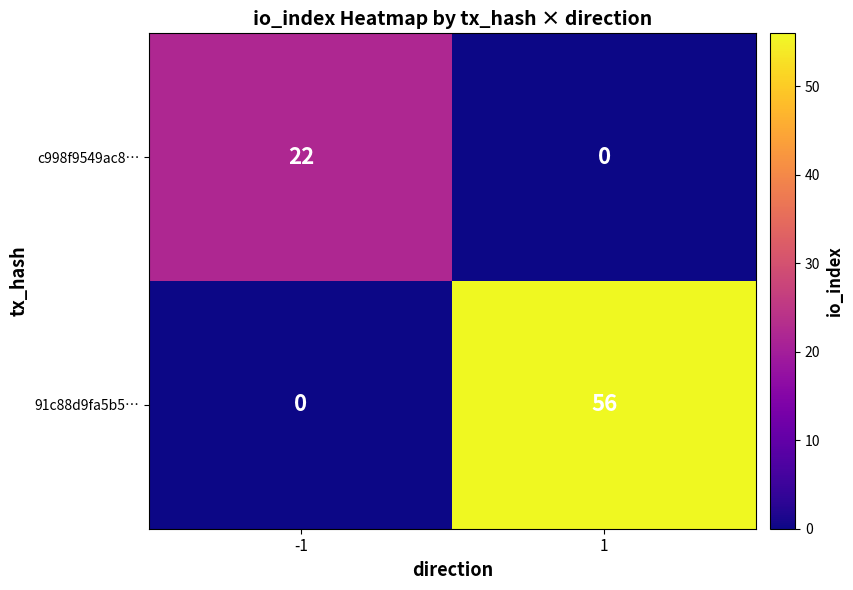

Which series has the largest range (max minus min)?

91c88d9fa5b5…